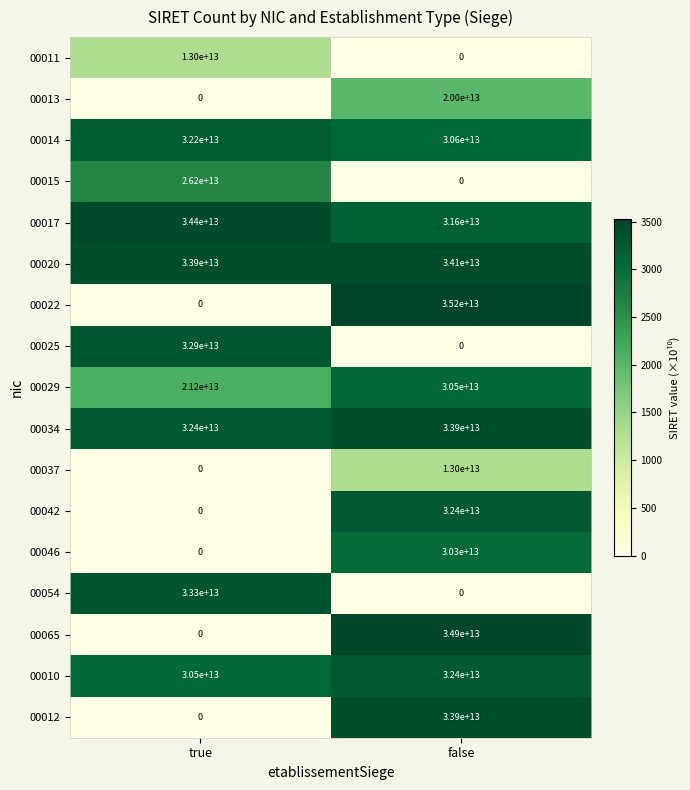

List the labels in order of 00042 value, smallest first.

true, false